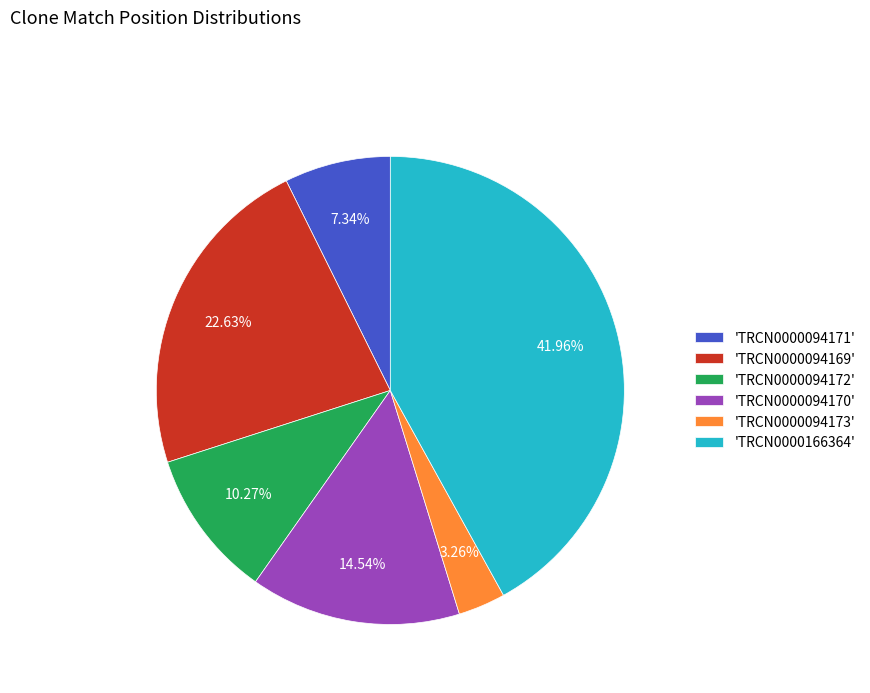

Do 'TRCN0000094171' and 'TRCN0000094169' together represent more than half of the pie?

No